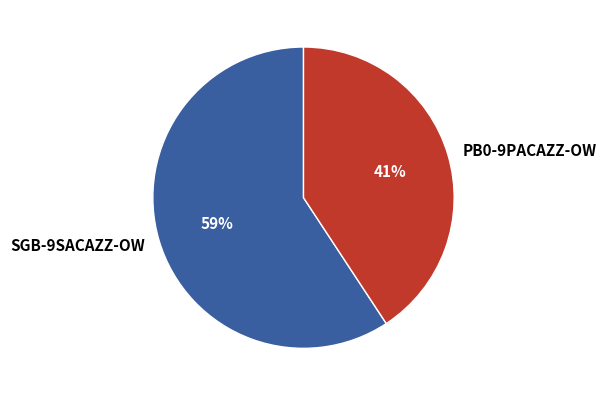

Is it true that SGB-9SACAZZ-OW is 59% of the pie?

True